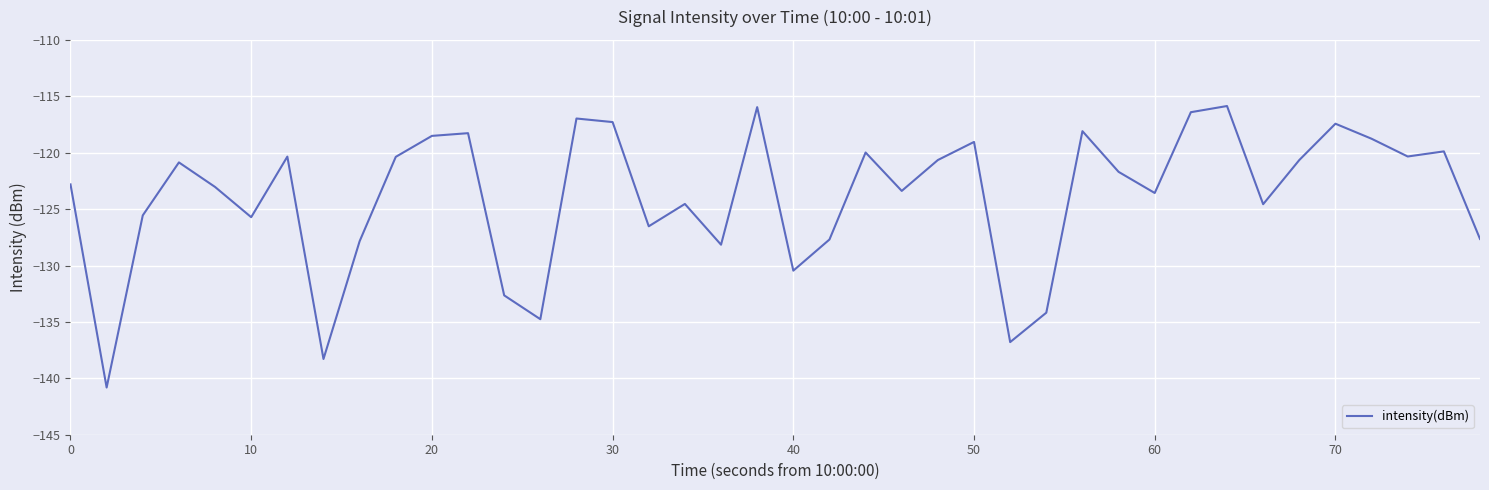

What is the difference between the maximum and minimum values?

25.0